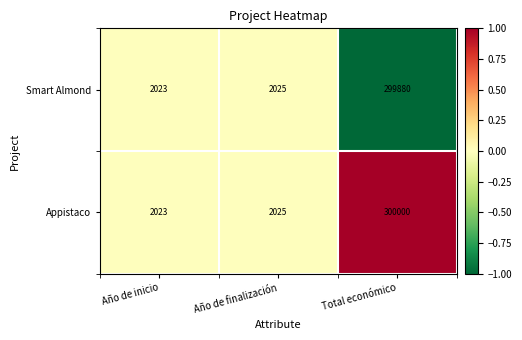

What is the total value across all series at Año de inicio?

4046